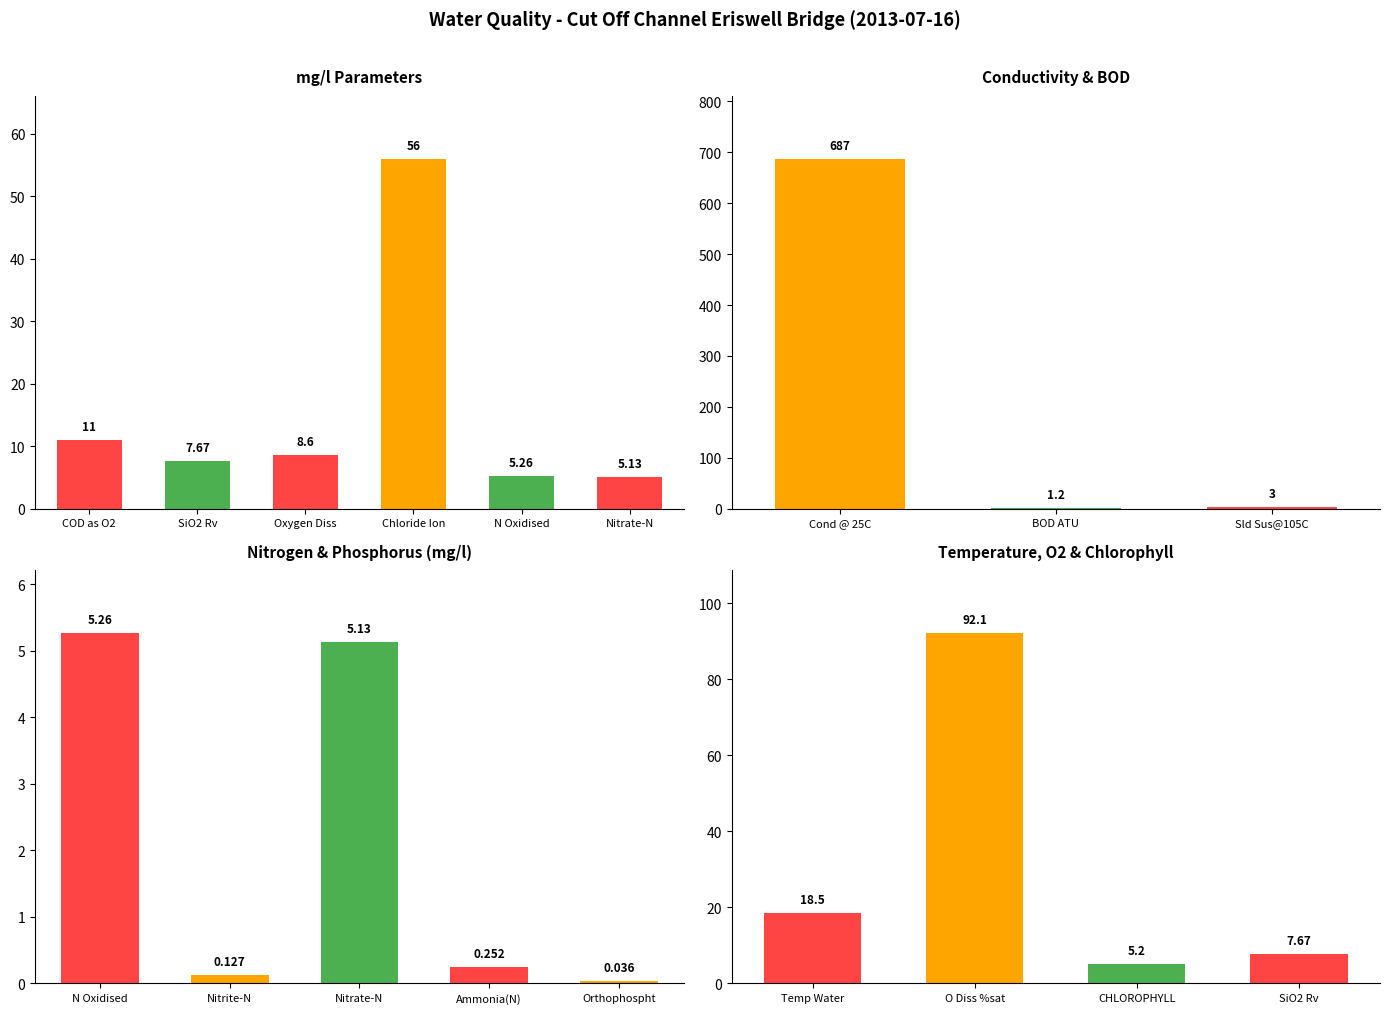

What is the difference between the values at Cond @ 25C and BOD ATU?

685.8